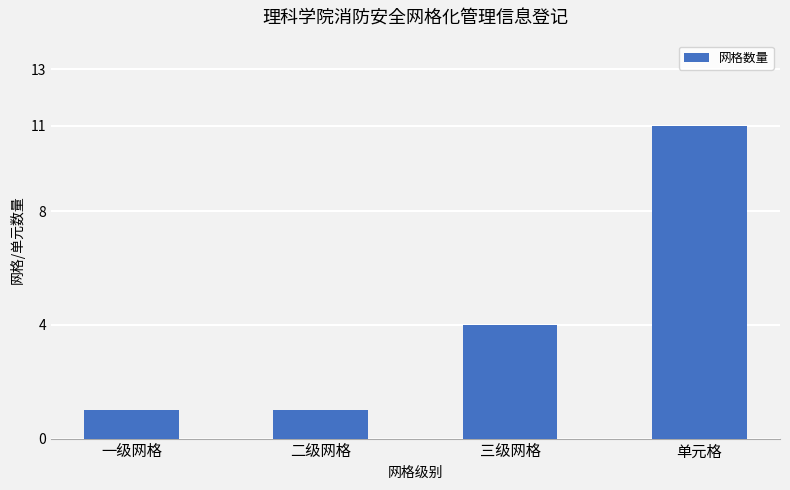

Reading left to right, transcribe all the data shown in this chart.

1	1	4	11